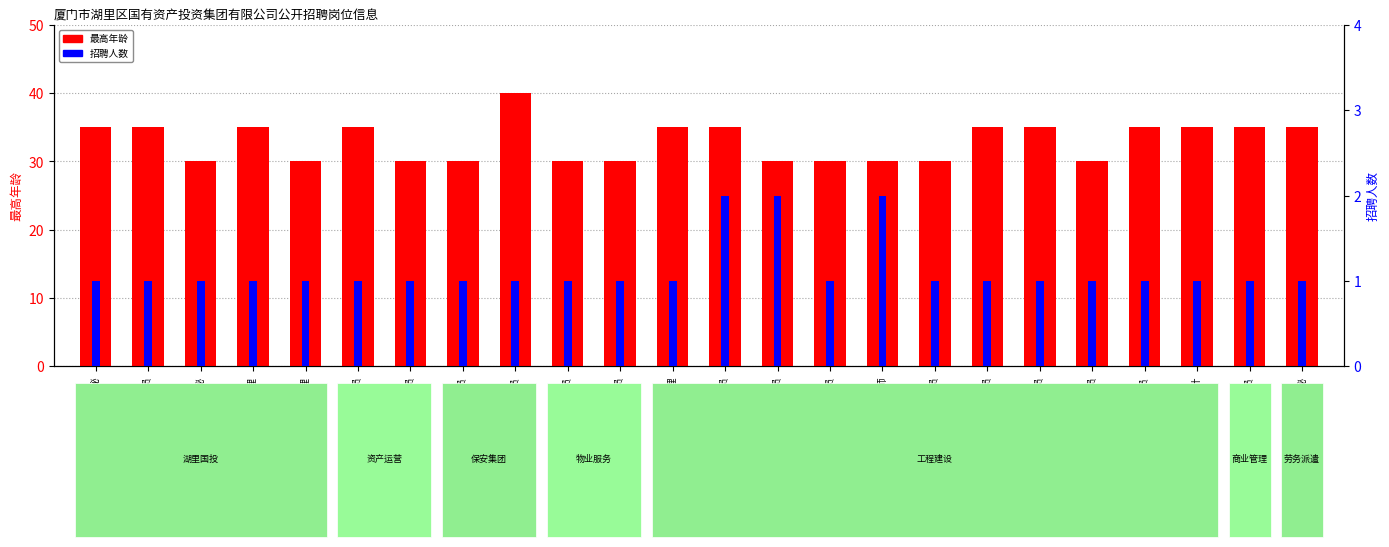

What is the label of the 14th bar from the left?

施工管理员